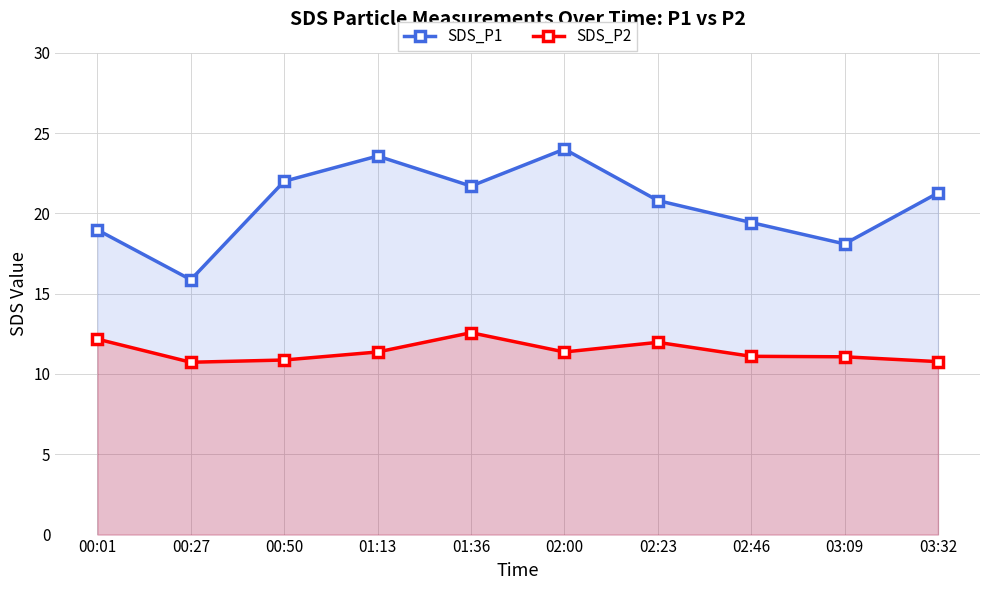

What is the average value of the SDS_P2 series?

11.4